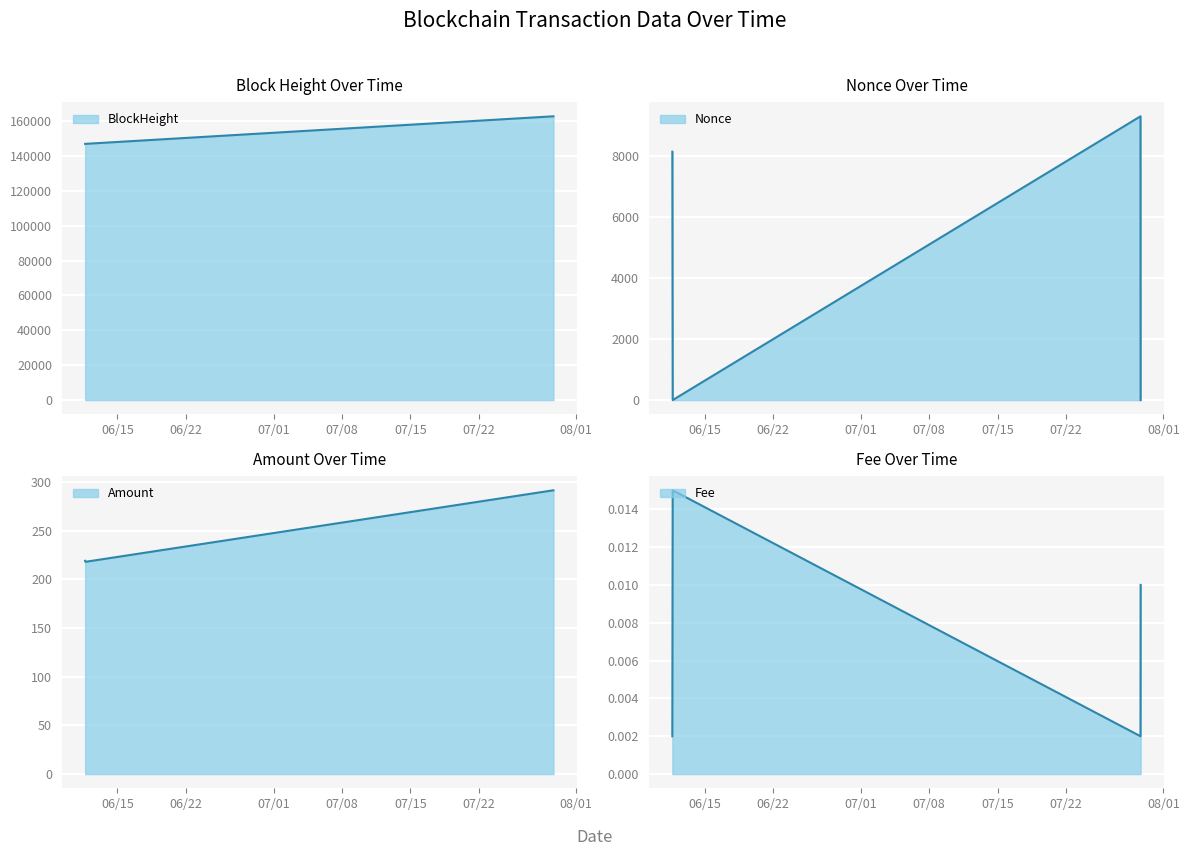

Reading left to right, list all the values displayed in this chart.

BlockHeight: 2022-06-11 16:33:00=146939.0	2022-06-11 17:27:00=146953.0	2022-07-29 15:33:00=162745.0	2022-07-29 15:51:00=162750.0
Nonce: 2022-06-11 16:33:00=8145.0	2022-06-11 17:27:00=0.0	2022-07-29 15:33:00=9304.0	2022-07-29 15:51:00=1.0
Amount: 2022-06-11 16:33:00=219.0	2022-06-11 17:27:00=217.9	2022-07-29 15:33:00=291.4	2022-07-29 15:51:00=291.4
Fee: 2022-06-11 16:33:00=0.0	2022-06-11 17:27:00=0.0	2022-07-29 15:33:00=0.0	2022-07-29 15:51:00=0.0